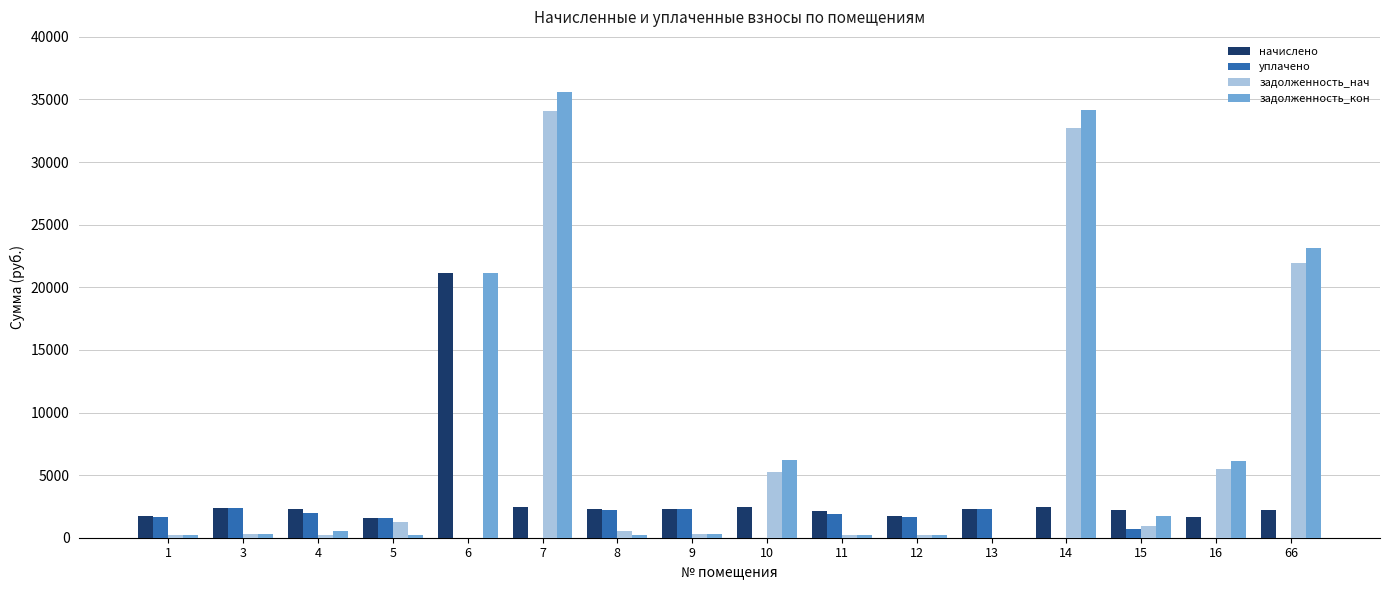

What is the highest value of the задолженность_кон series?

35577.0